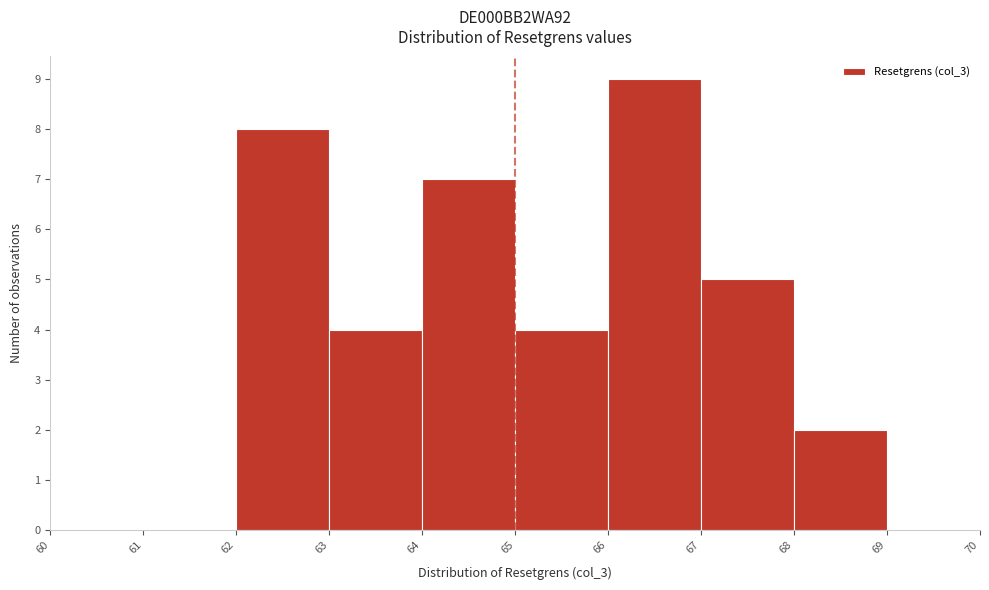

Reading left to right, list every bar in this chart as the range it spans on the x-axis followed by its height. The values are not printed on the chart, so give them approximately, as read against the axis.

60 to 61: 0
61 to 62: 0
62 to 63: 8
63 to 64: 4
64 to 65: 7
65 to 66: 4
66 to 67: 9
67 to 68: 5
68 to 69: 2
69 to 70: 0